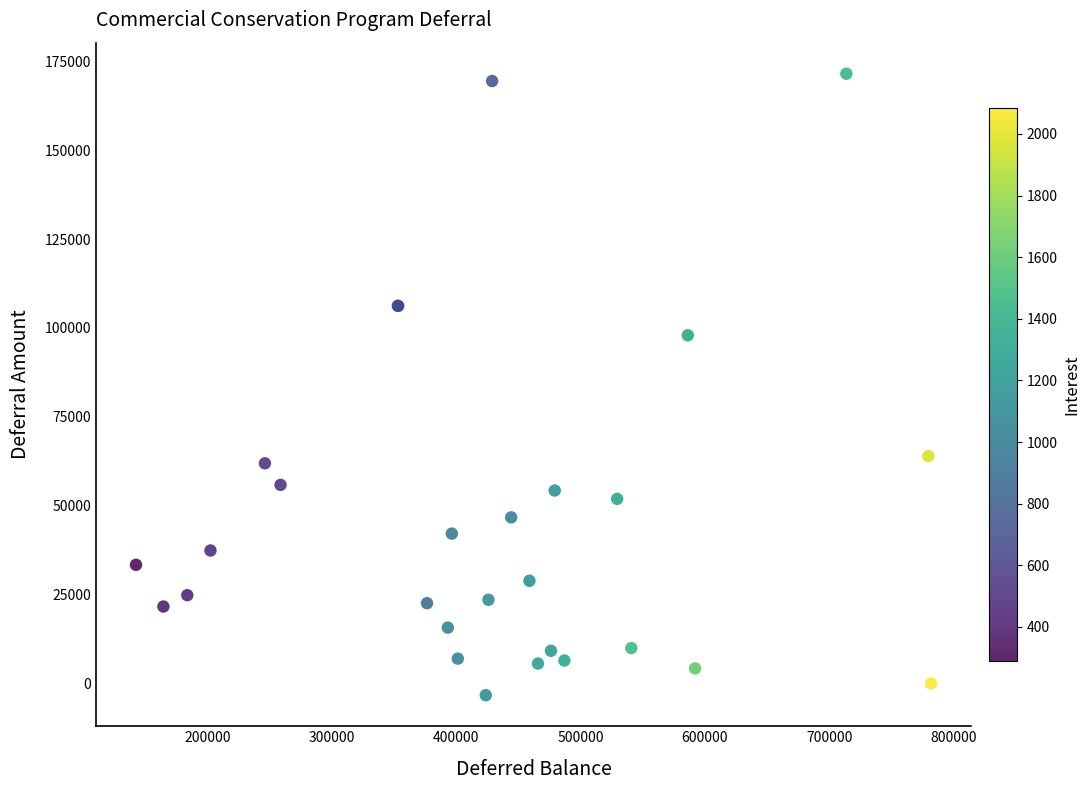

What Y value in the scatter plot is closest to 84097?

97919.2